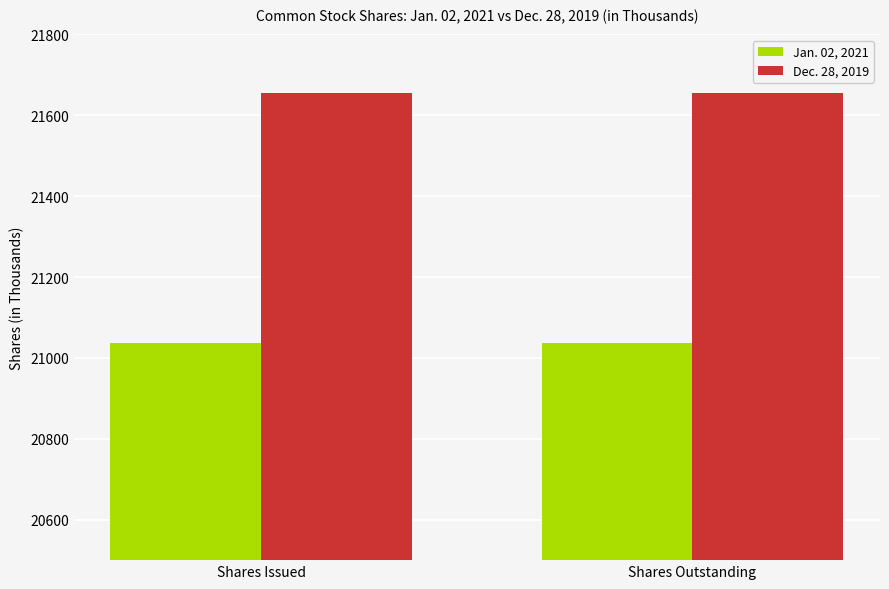

Does the chart contain any negative values?

No